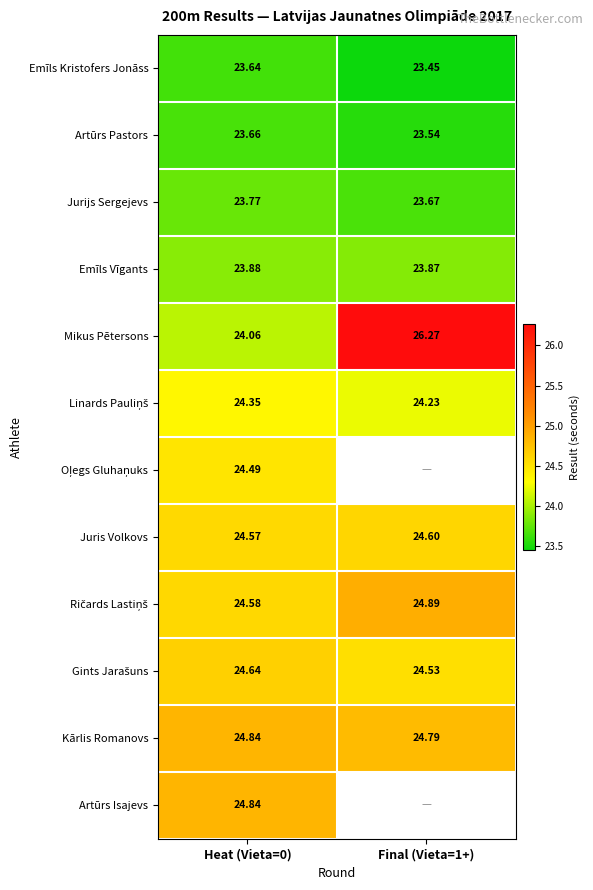

Which series has the largest total across all categories?

Mikus Pētersons